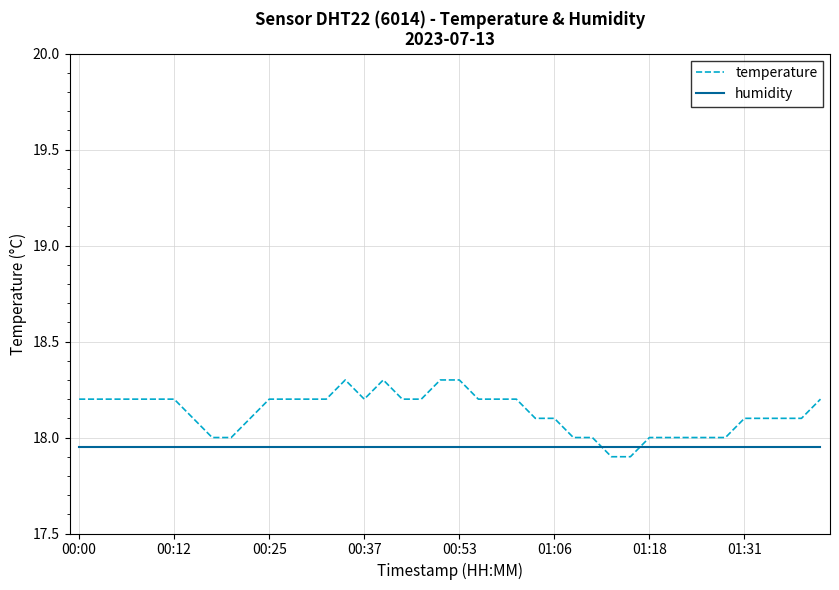

Which series has the largest range (max minus min)?

temperature